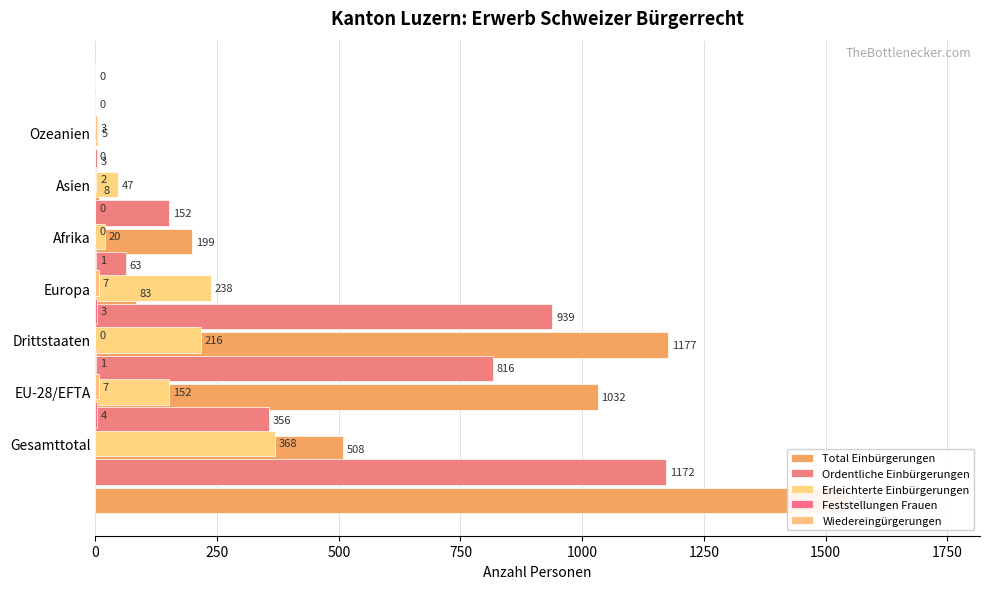

What is the value of the Erleichterte Einbürgerungen bar at the 2nd from the left?

152